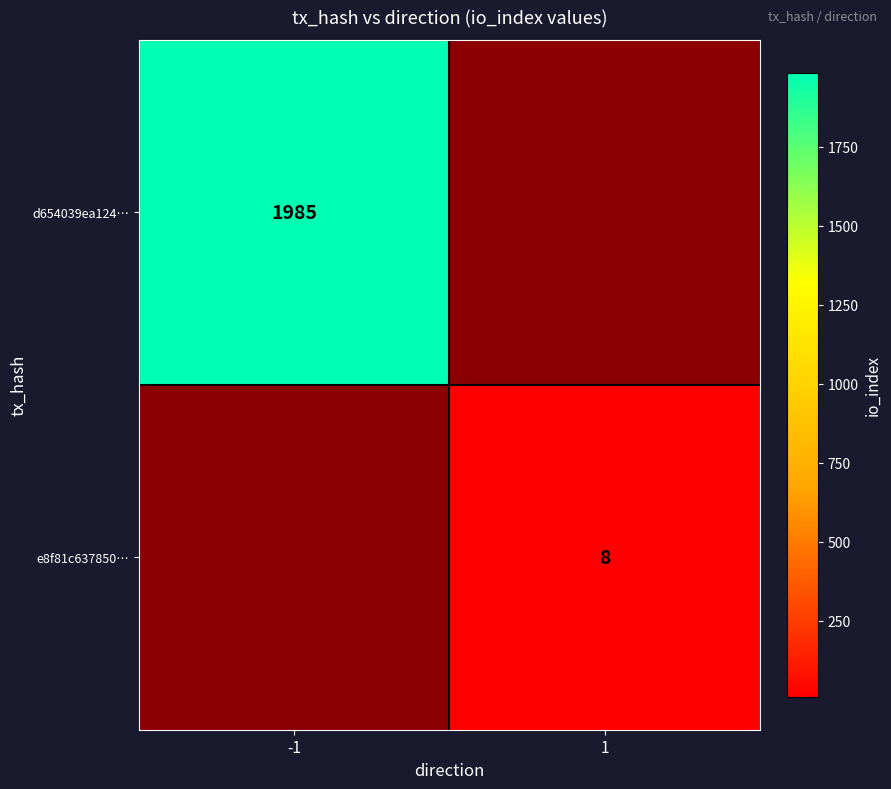

Is the value of d654039ea124… at -1 greater than the value of e8f81c637850… at 1?

Yes